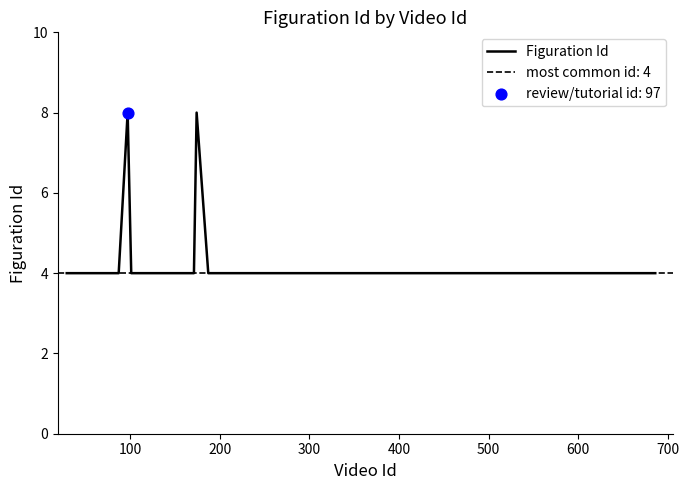

What is the highest value of the Figuration Id series?

8